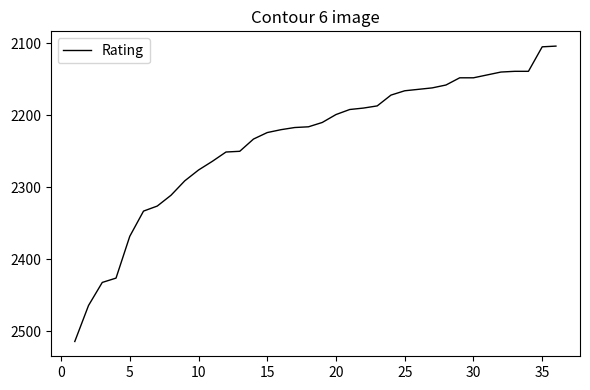

What is the minimum value shown in the chart?

2104